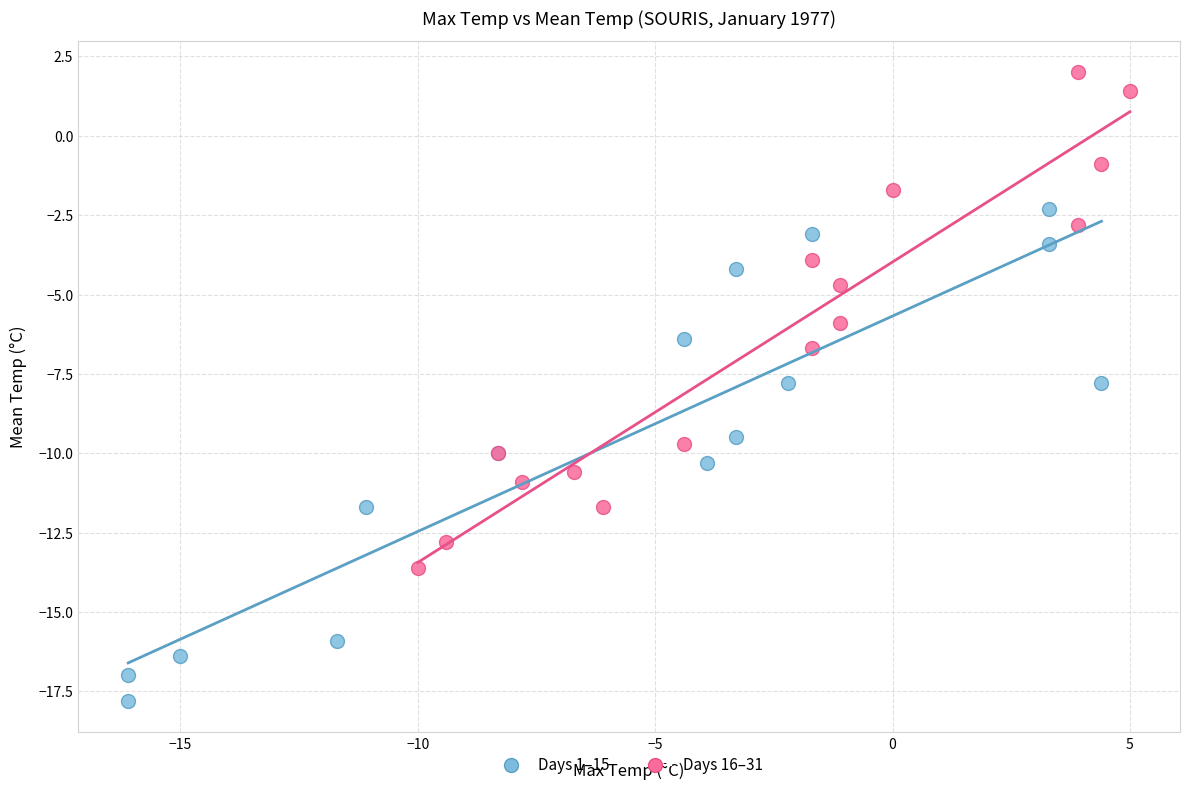

Which series reaches the maximum Y coordinate?

Days 16–31